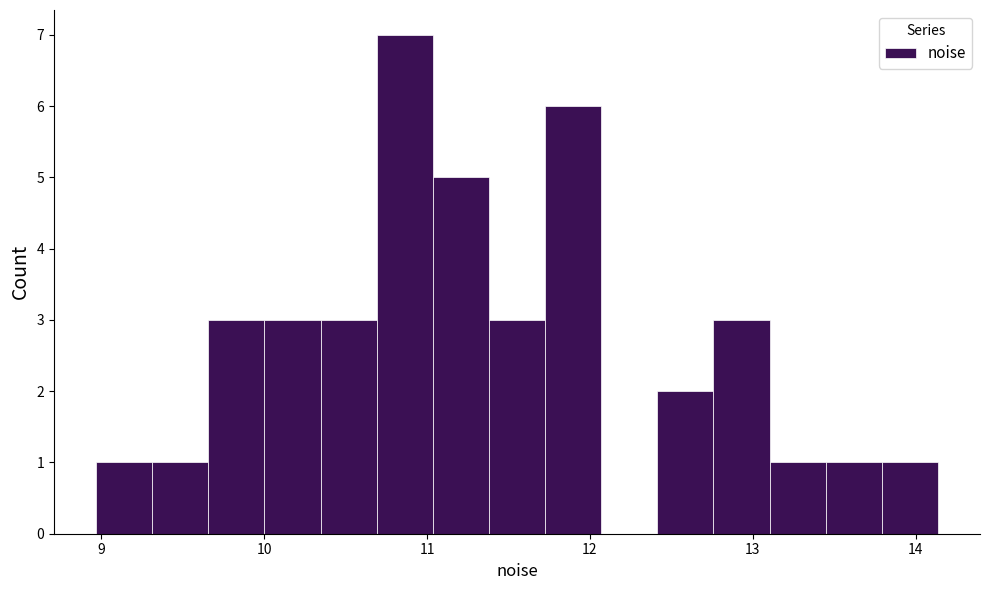

Read against the x-axis, roughly where is the centre of the tallest bar?

10.9